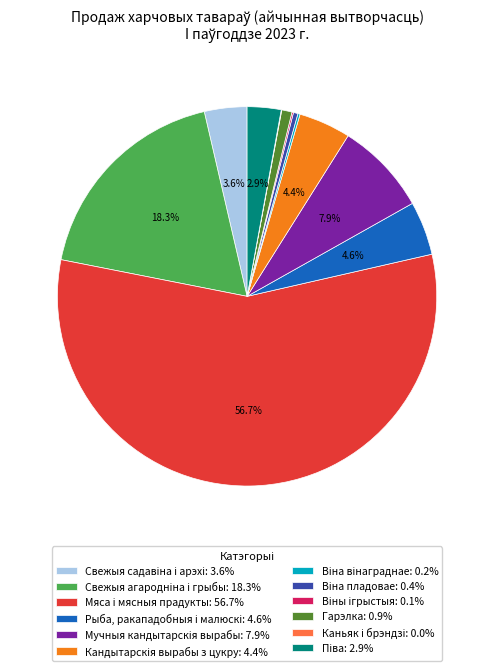

Is there any slice that represents more than half of the pie?

Yes